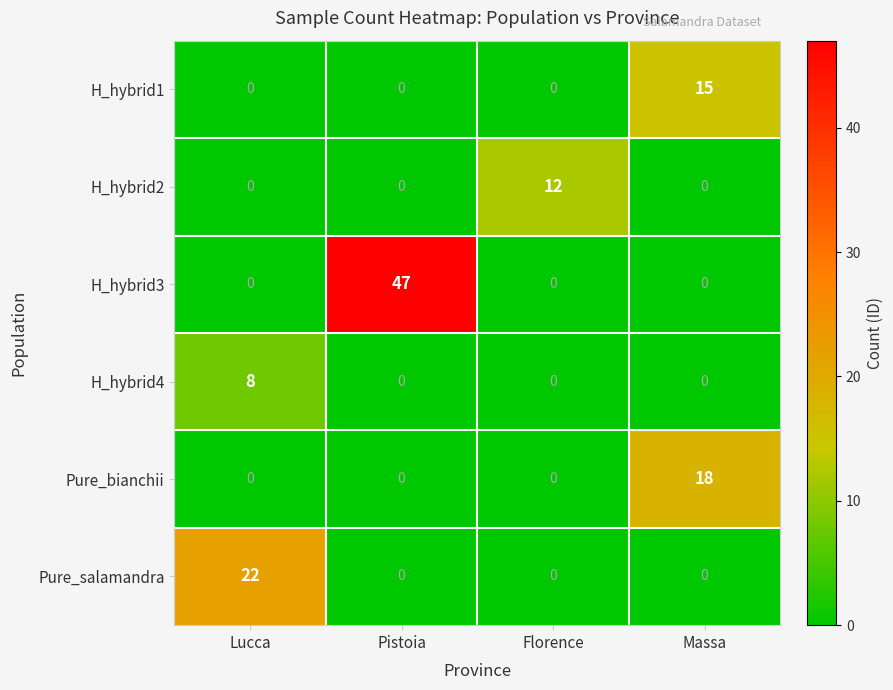

At which category is the sum across all series the highest?

Pistoia